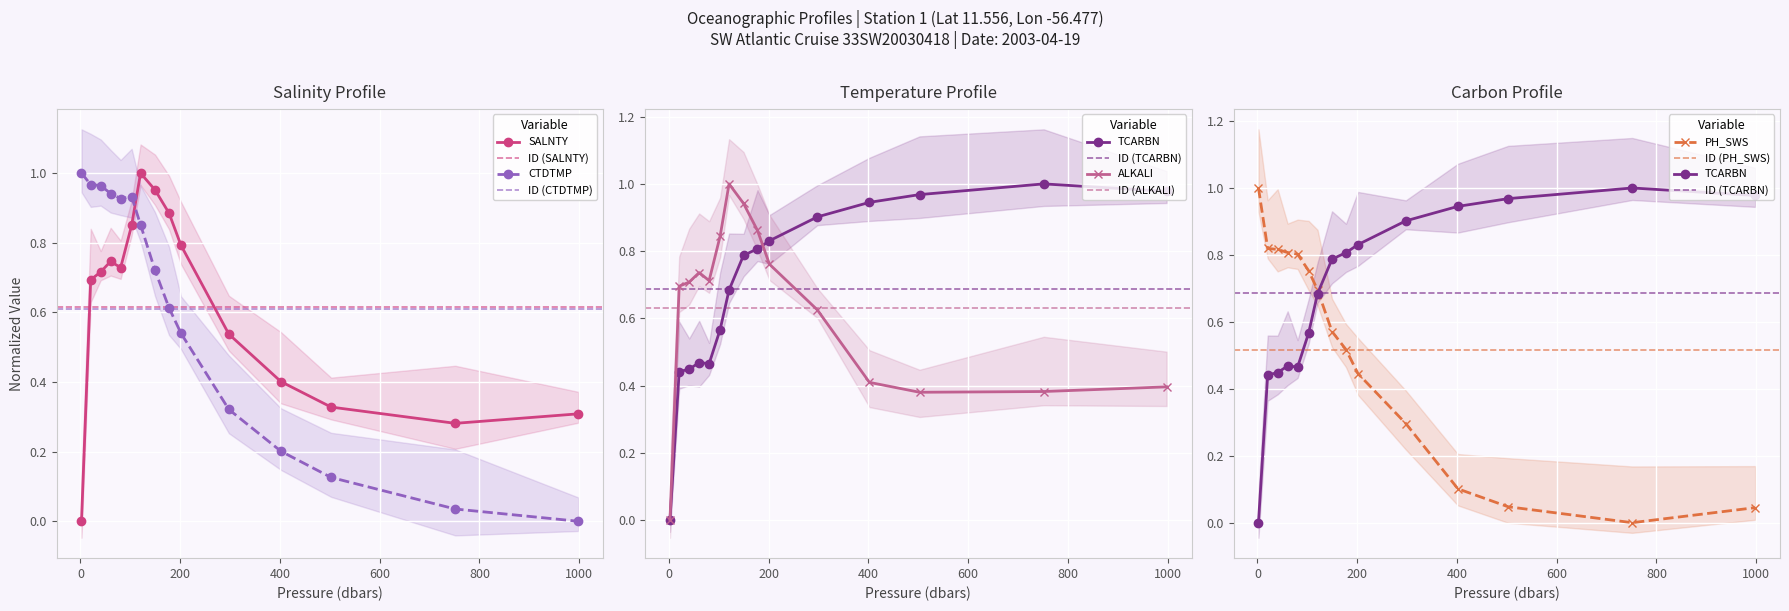

At which category is the sum across all series the highest?

120.5